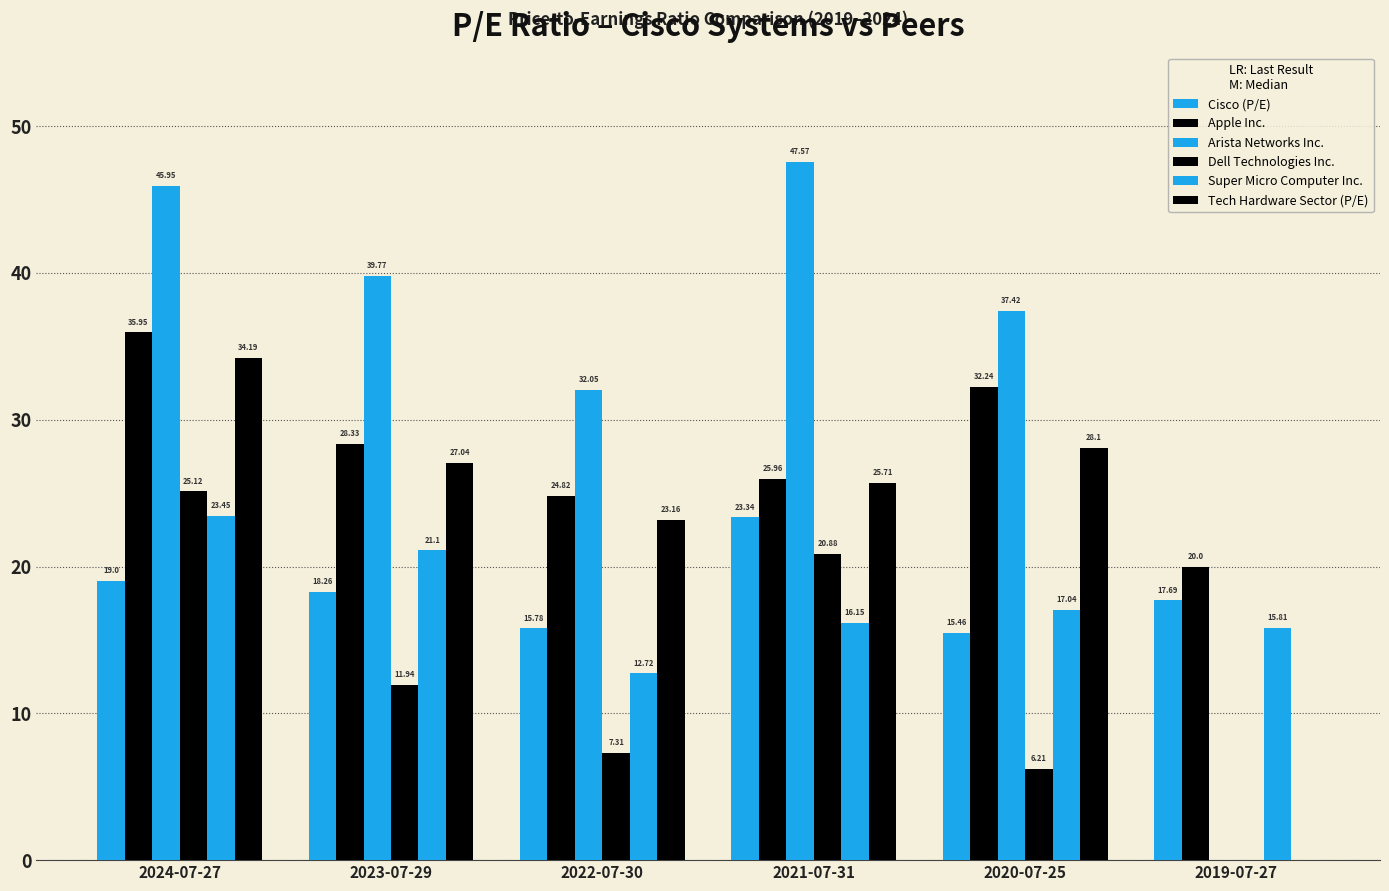

What is the average value of the Super Micro Computer Inc. series?

17.7